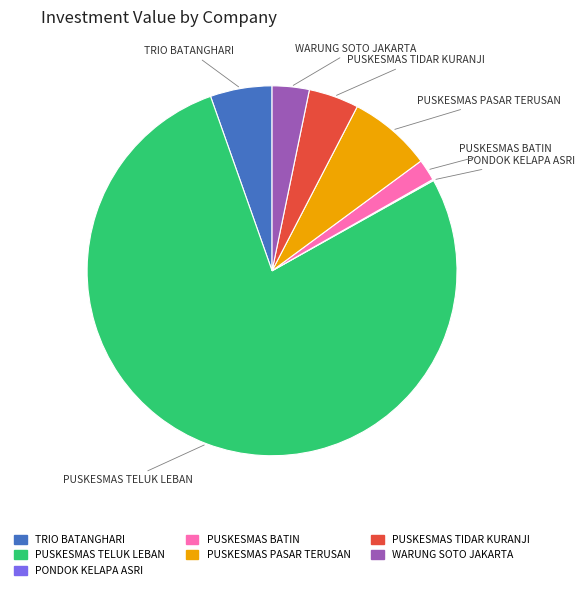

Which category accounts for the majority?

PUSKESMAS TELUK LEBAN